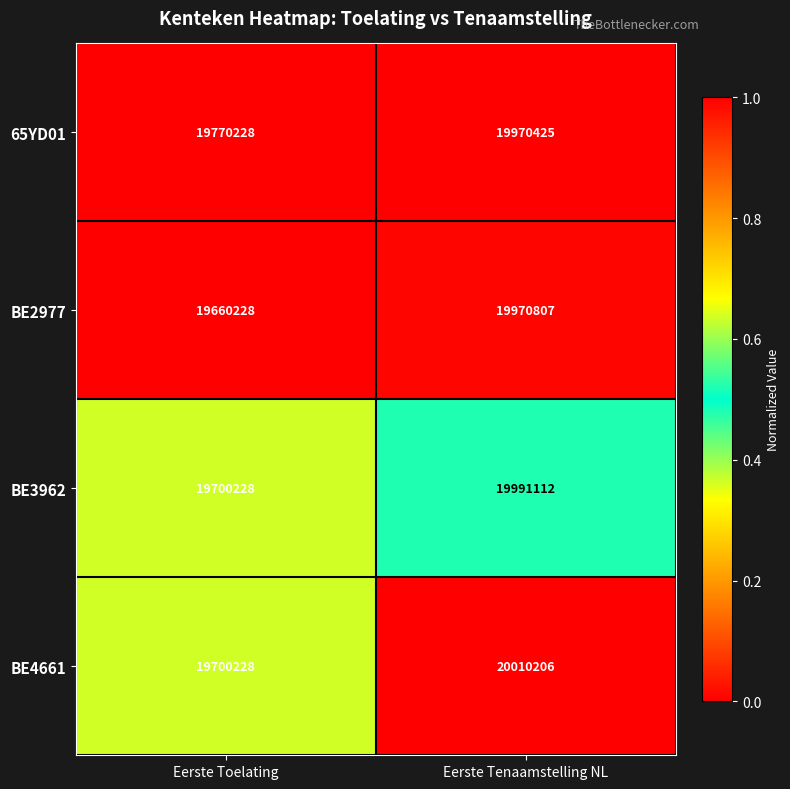

The value of 65YD01 at Eerste Toelating is 19770228. True or false?

True